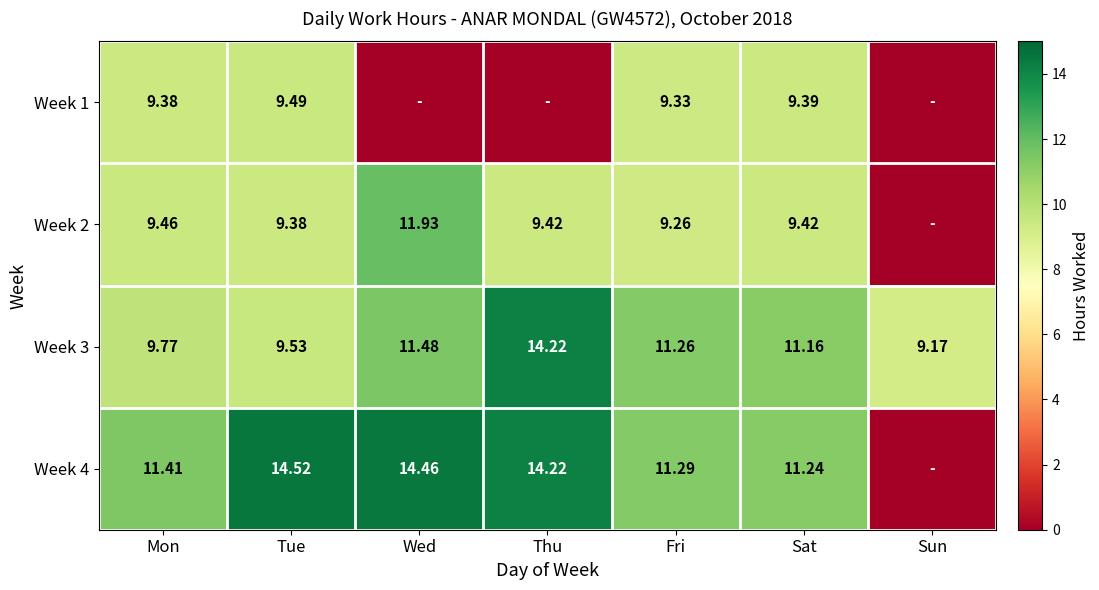

Is the value of Week 4 at Thu greater than the value of Week 2 at Fri?

Yes